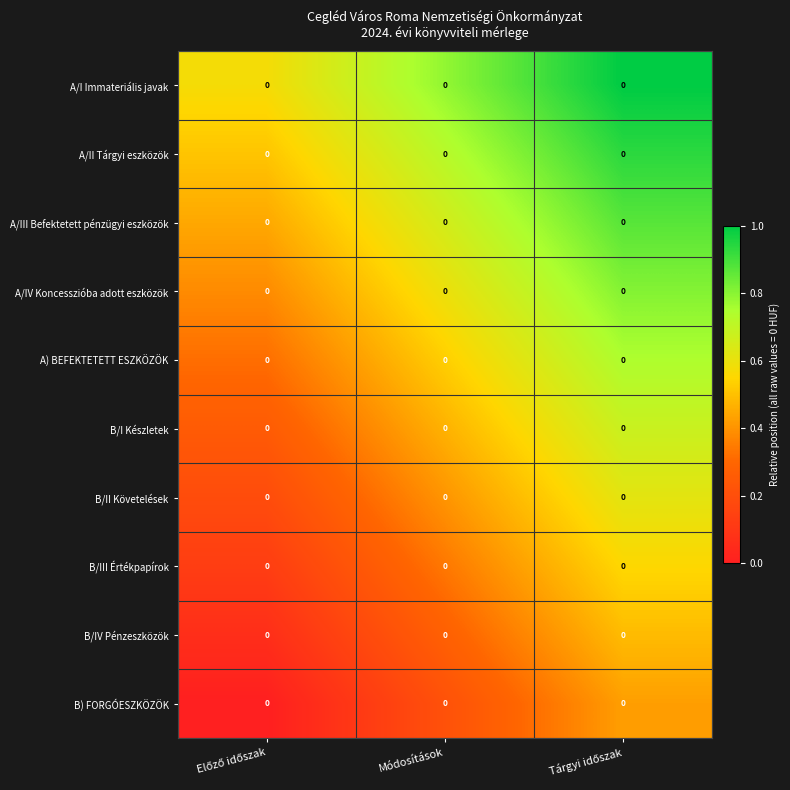

At Tárgyi időszak, list the series in order from largest to smallest.

A/I Immateriális javak, A/II Tárgyi eszközök, A/III Befektetett pénzügyi eszközök, A/IV Koncesszióba adott eszközök, A) BEFEKTETETT ESZKÖZÖK, B/I Készletek, B/II Követelések, B/III Értékpapírok, B/IV Pénzeszközök, B) FORGÓESZKÖZÖK